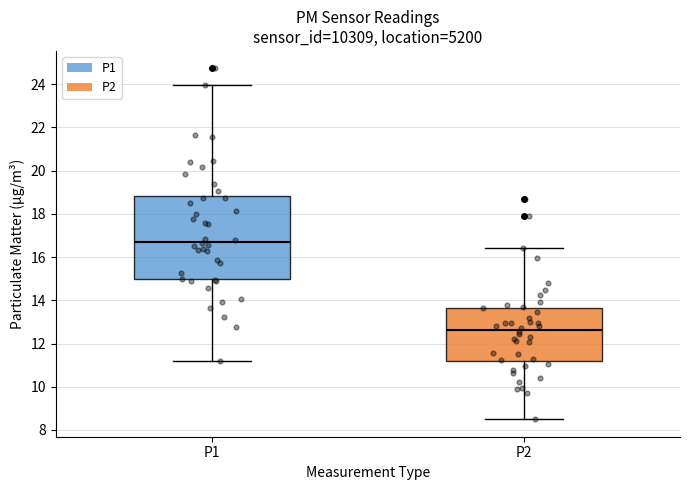

Reading left to right, transcribe this box plot: for each box, give where its median line is, the range the box spans, and where its two whiskers end, as read against the y-axis. The values are not printed on the chart, so give them approximately, as read against the axis.

P1: median 16.8, box 15.0 to 18.8, whiskers 11.2 to 24.0
P2: median 12.6, box 11.2 to 13.6, whiskers 8.6 to 16.4